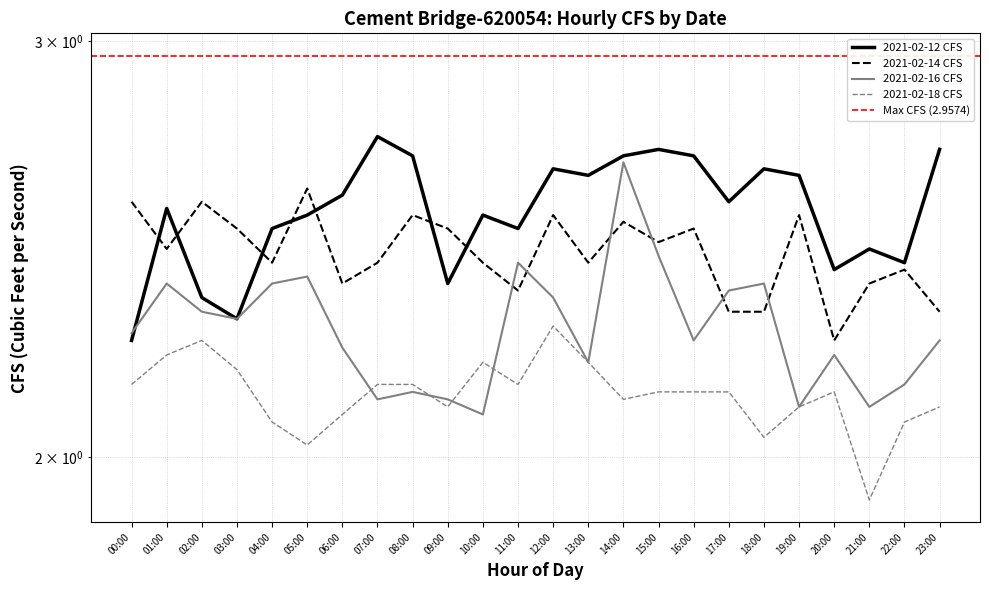

True or false: 2021-02-18 CFS has a value of 1.3 at 08:00.

False